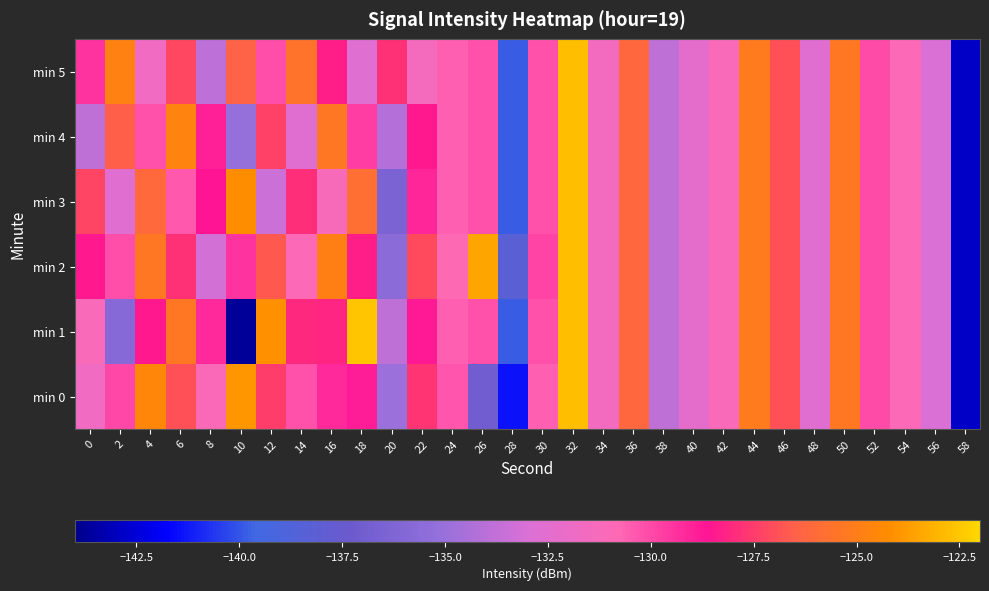

Which series has the largest total across all categories?

min 2